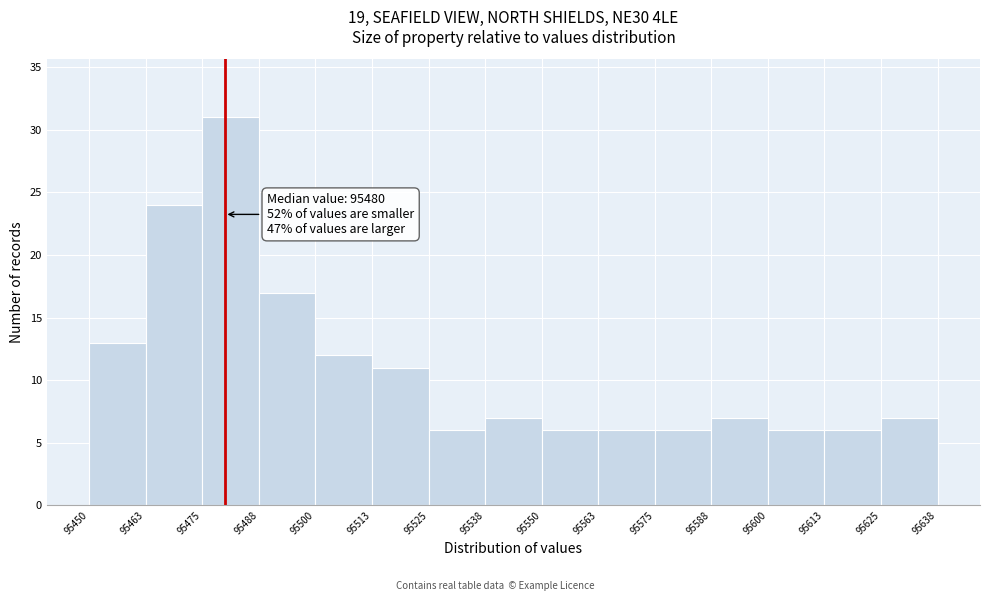

Which range on the x-axis has the tallest bar?

95475 to 95488